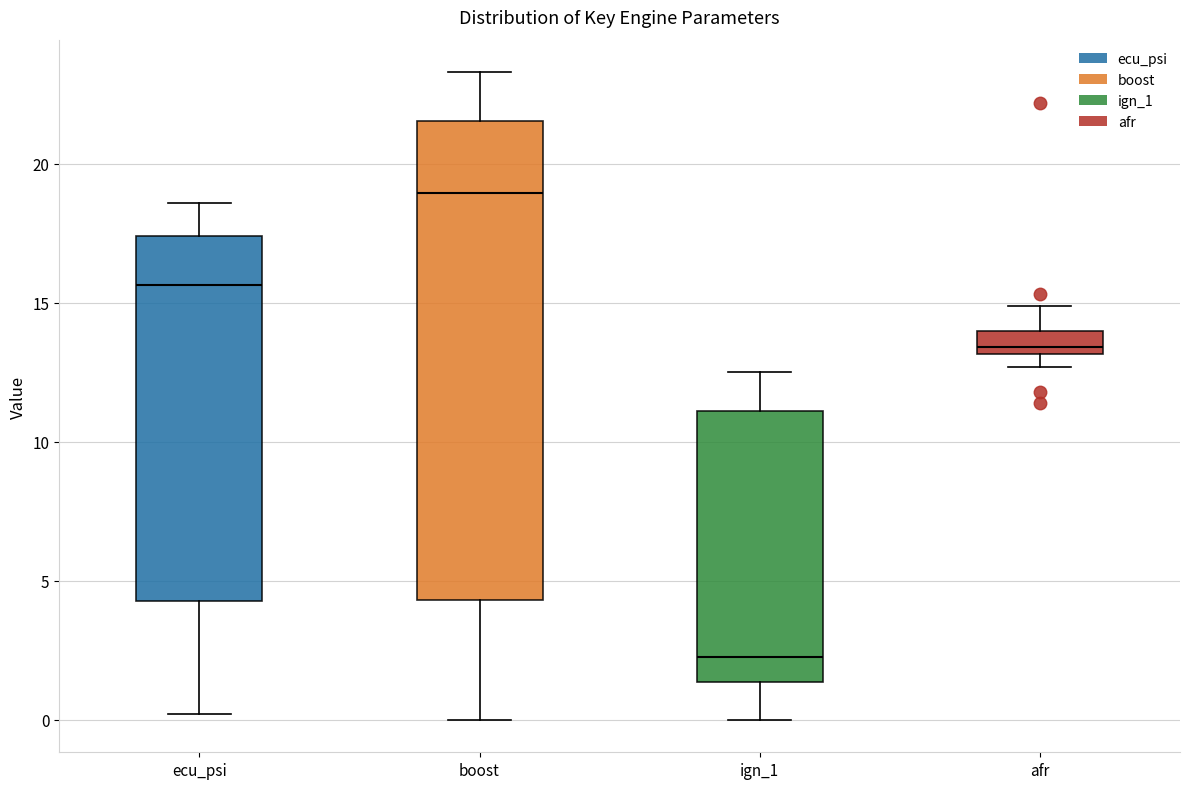

Where does the upper whisker of the box for afr end on the y-axis? The values are not printed on the chart, so give them approximately, as read against the axis.

15.0